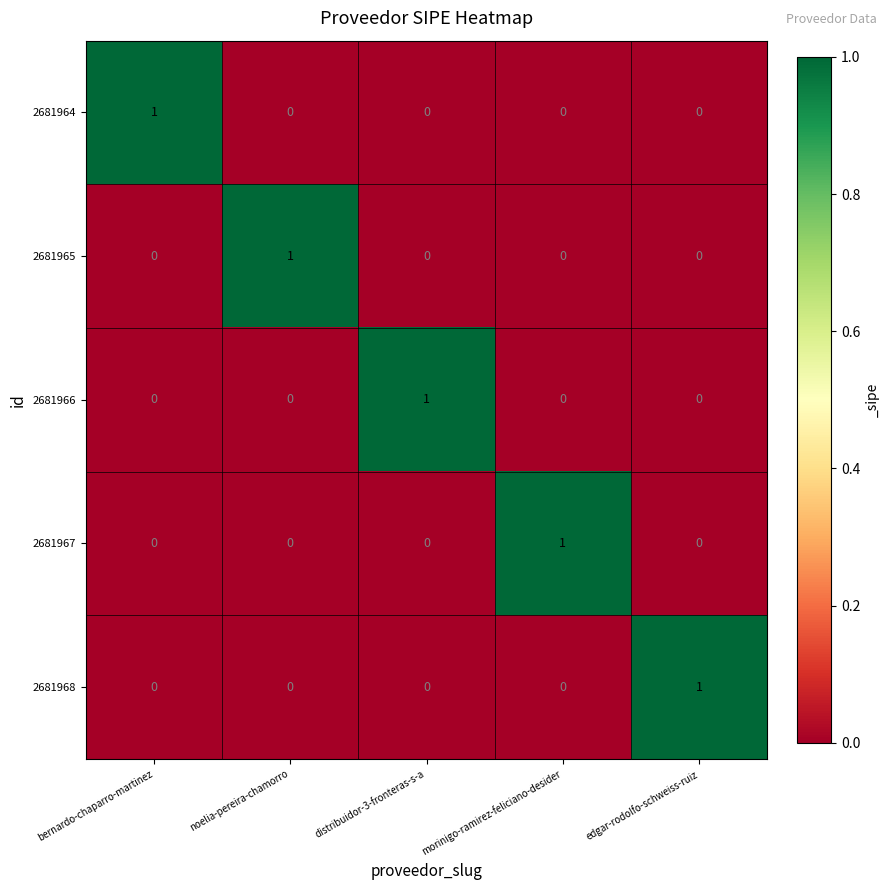

At how many categories does at least one series exceed 0?

5